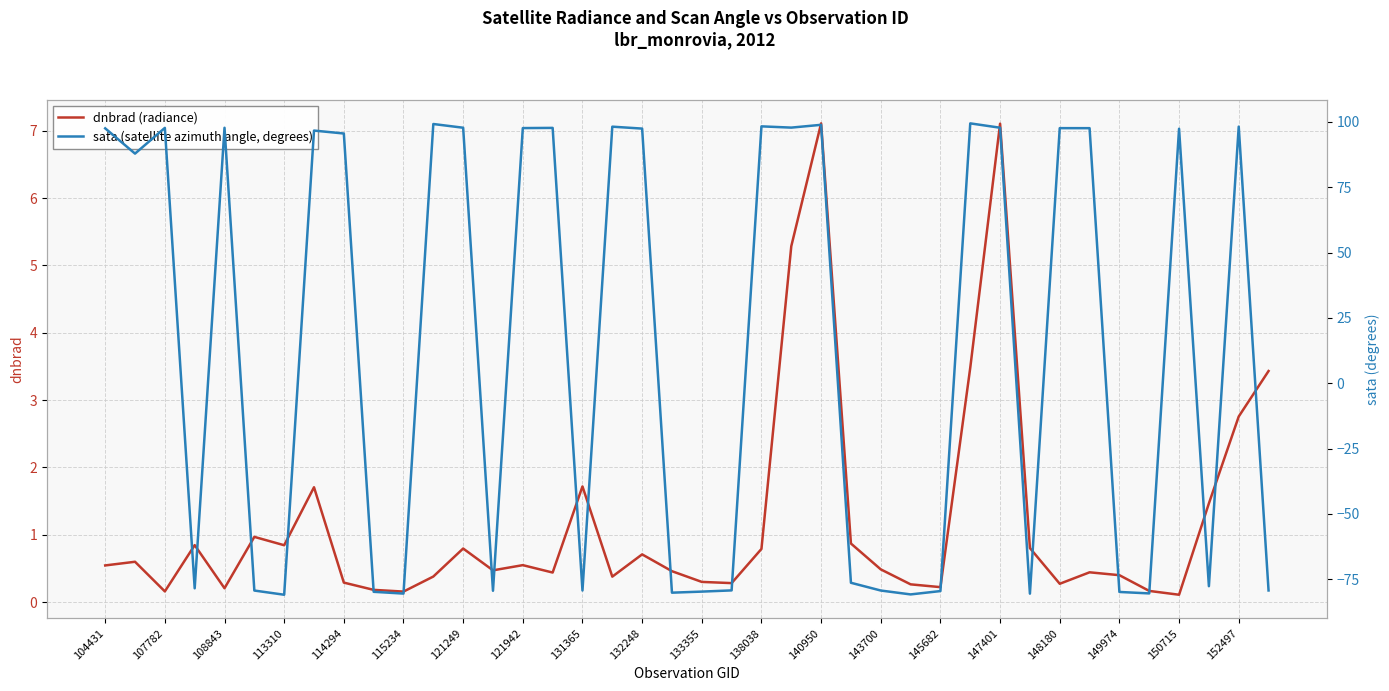

What is the difference between the maximum and minimum values in the dnbrad (radiance) series?

7.0